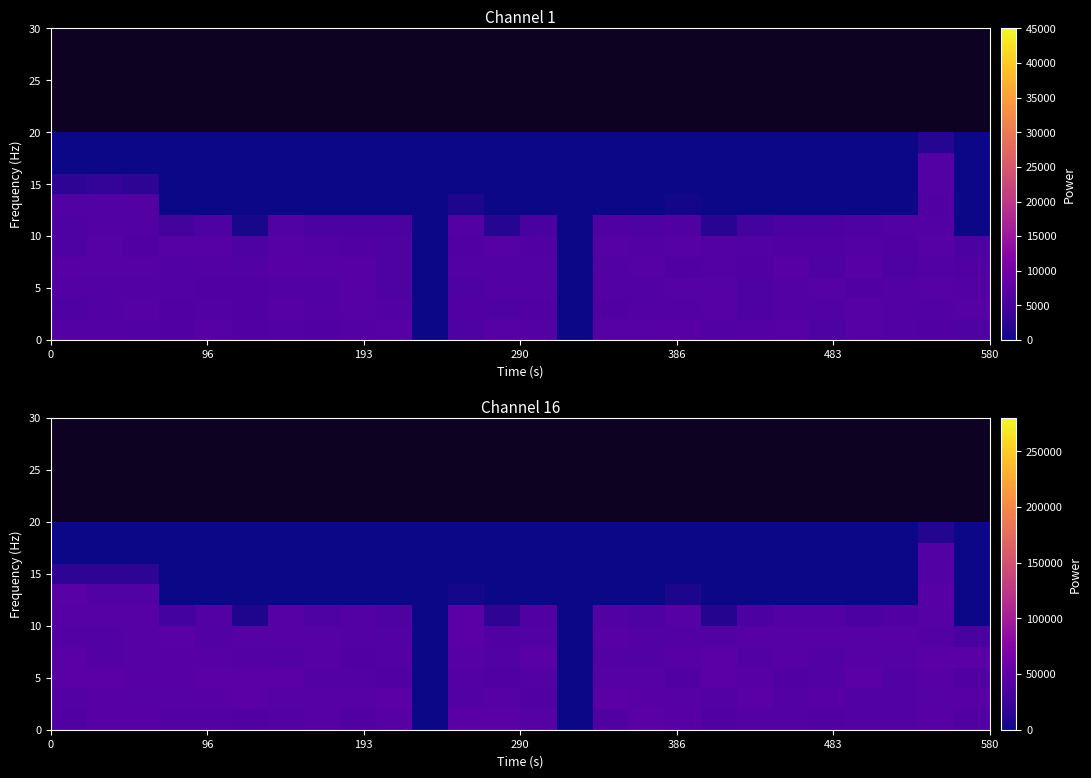

What is the total value across all series at 12?

221407.2